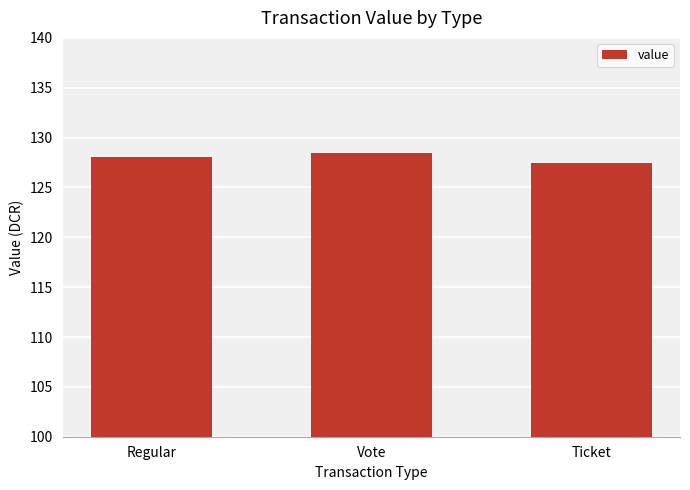

What is the change in value from Regular to Ticket?

-0.5